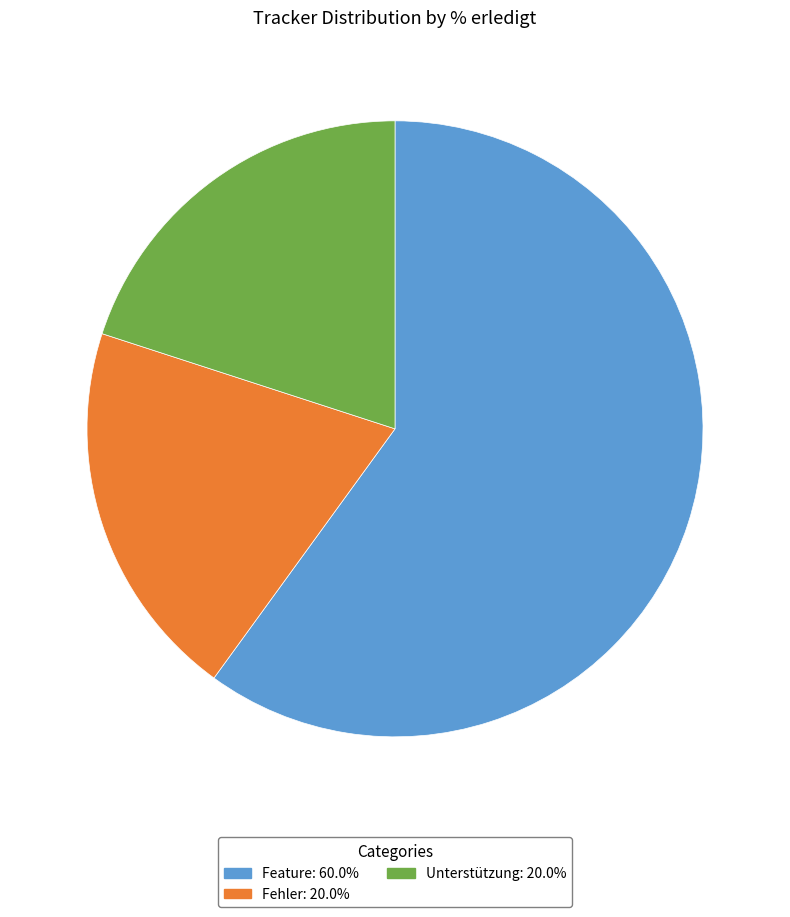

How many slices are in this pie chart?

3